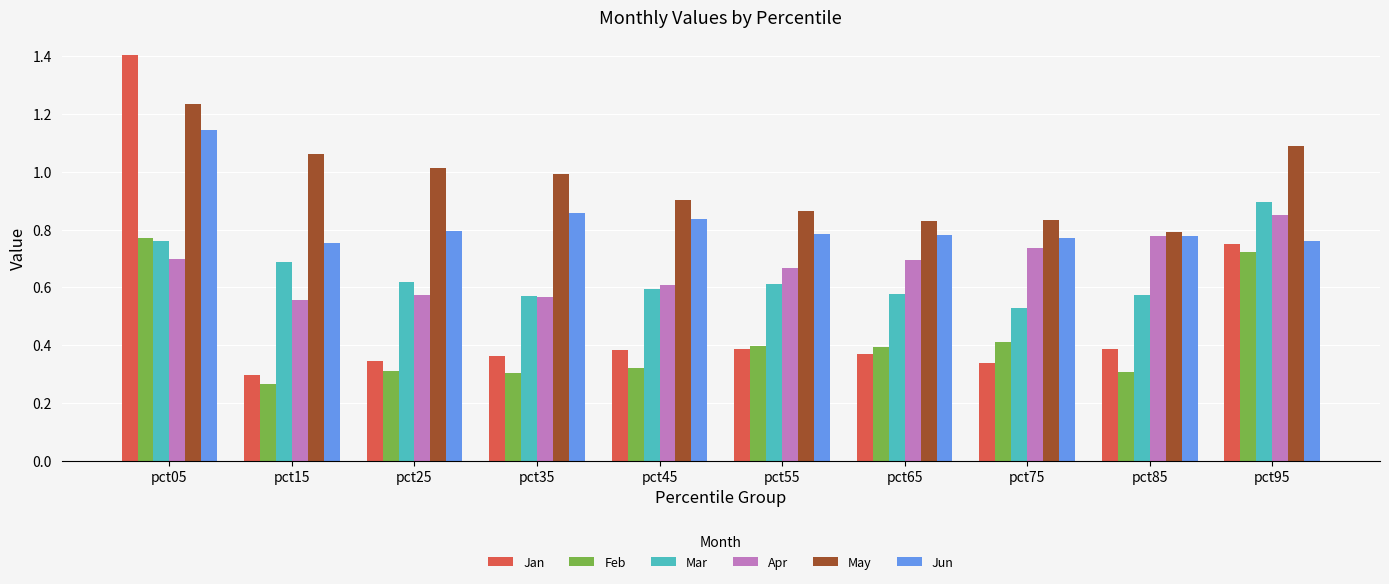

At pct05, list the series in order from smallest to largest.

Apr, Mar, Feb, Jun, May, Jan